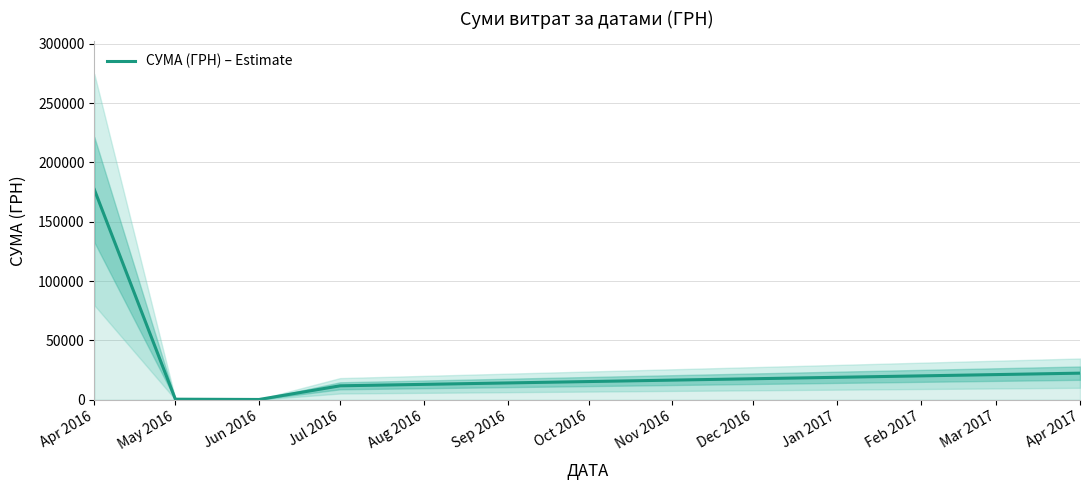

How many points are lower than both their immediate neighbors (excluding endpoints)?

1